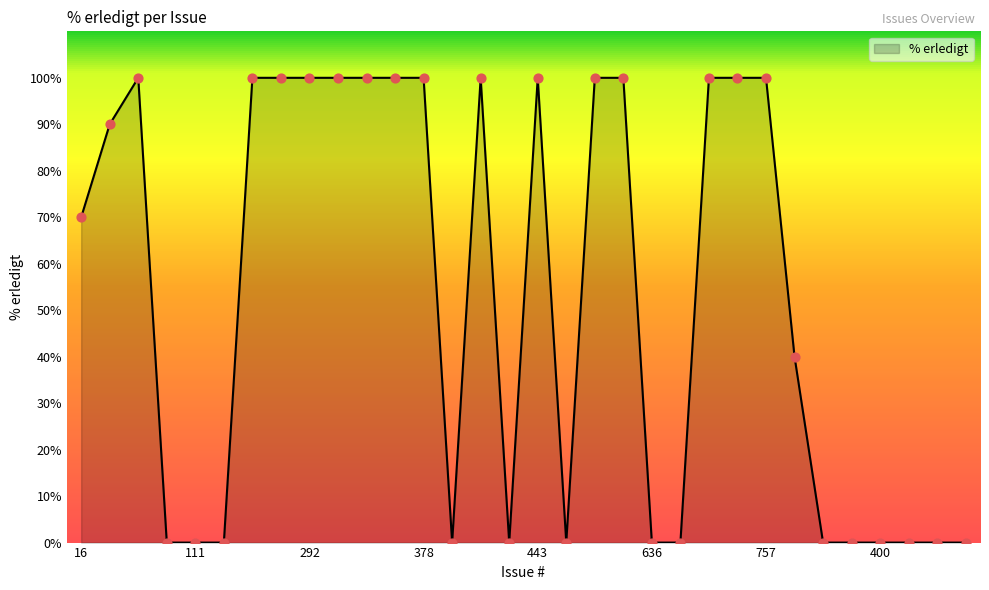

What is the greatest value displayed?

100